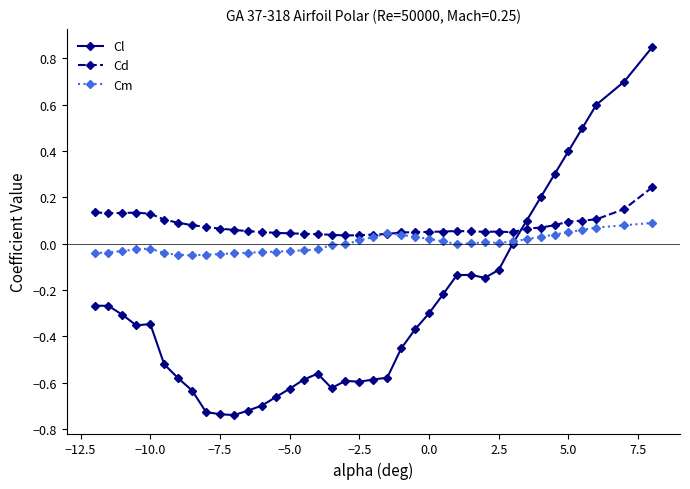

Rank the series by their average value, from lowest to highest.

Cl, Cm, Cd